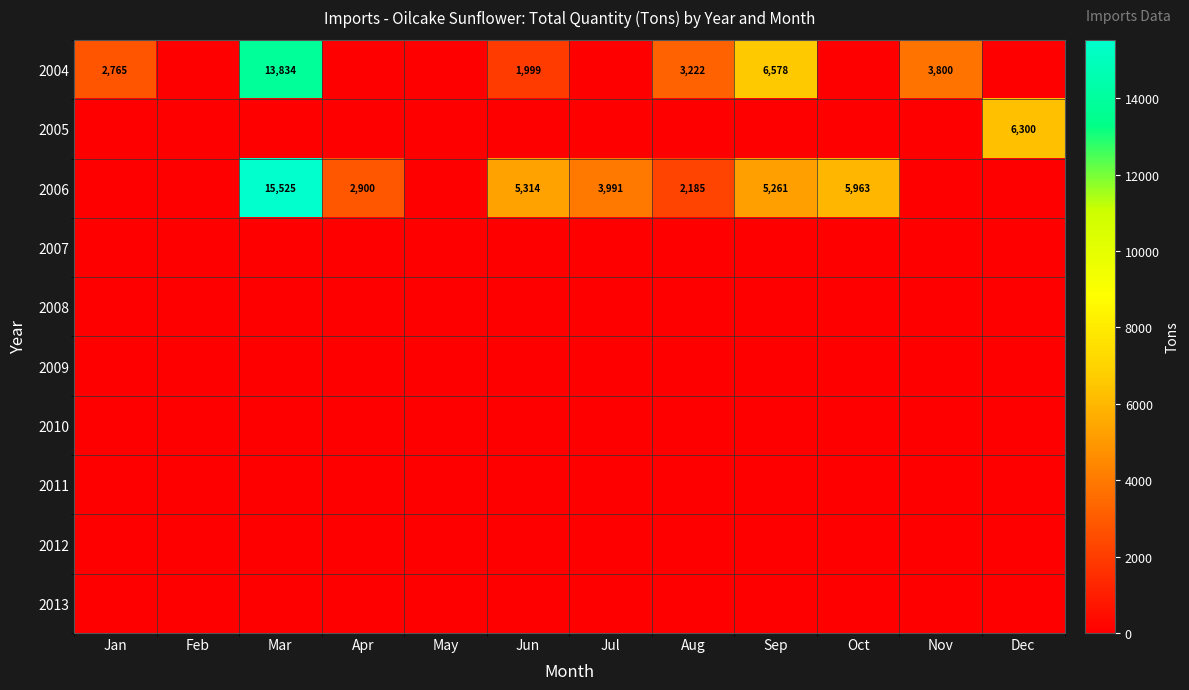

True or false: 2006 has a value of 1193 at Apr.

False